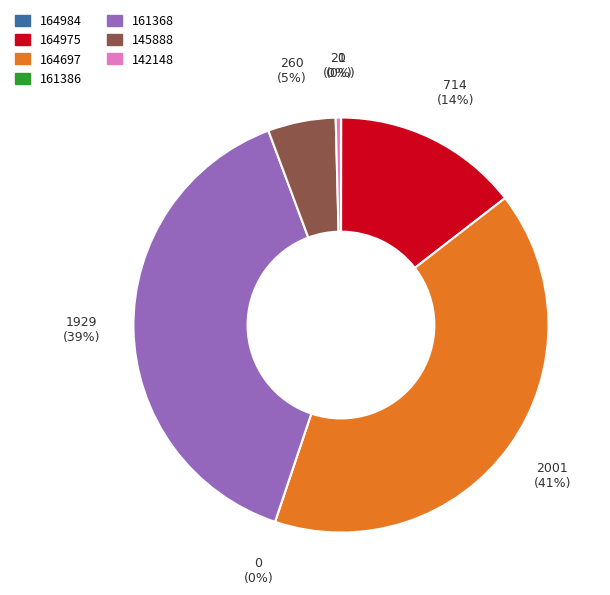

Does 161368 account for over 50% of the chart?

No